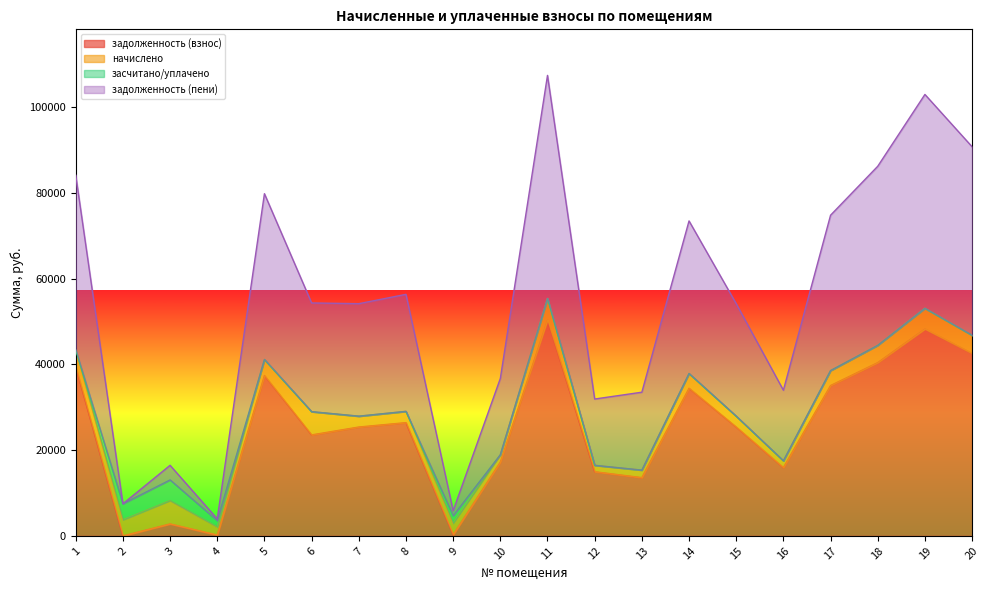

What is the highest value of the задолженность (пени) series?

107455.9